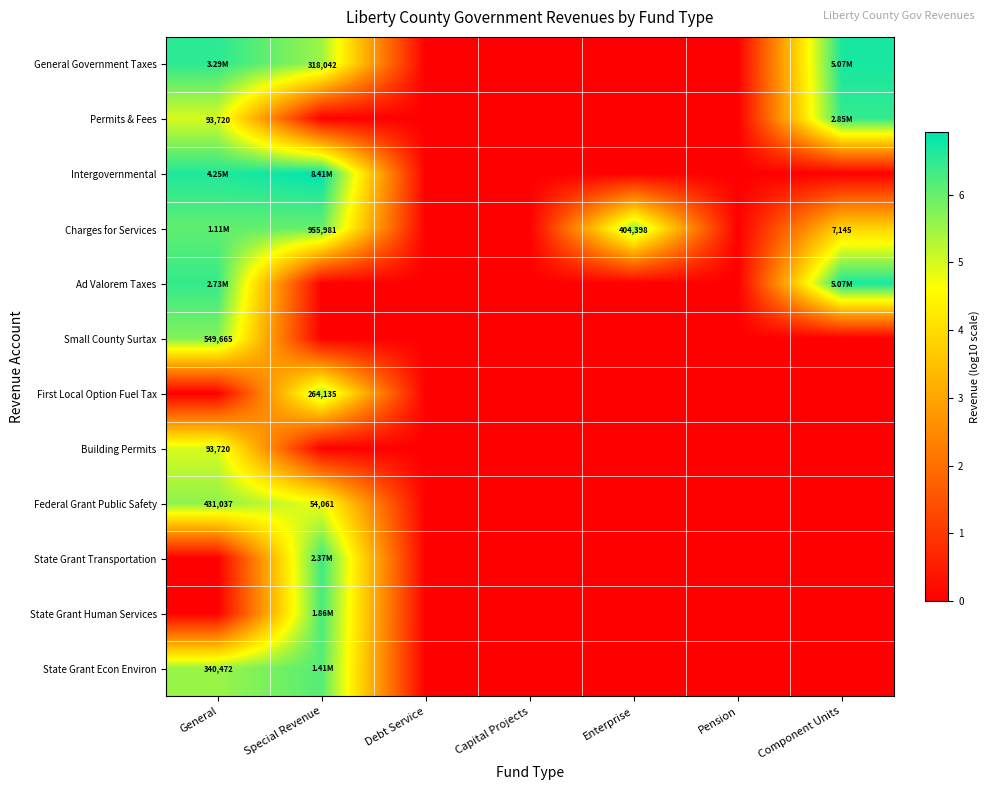

True or false: State Grant Econ Environ has a value of 5.5 at General.

True